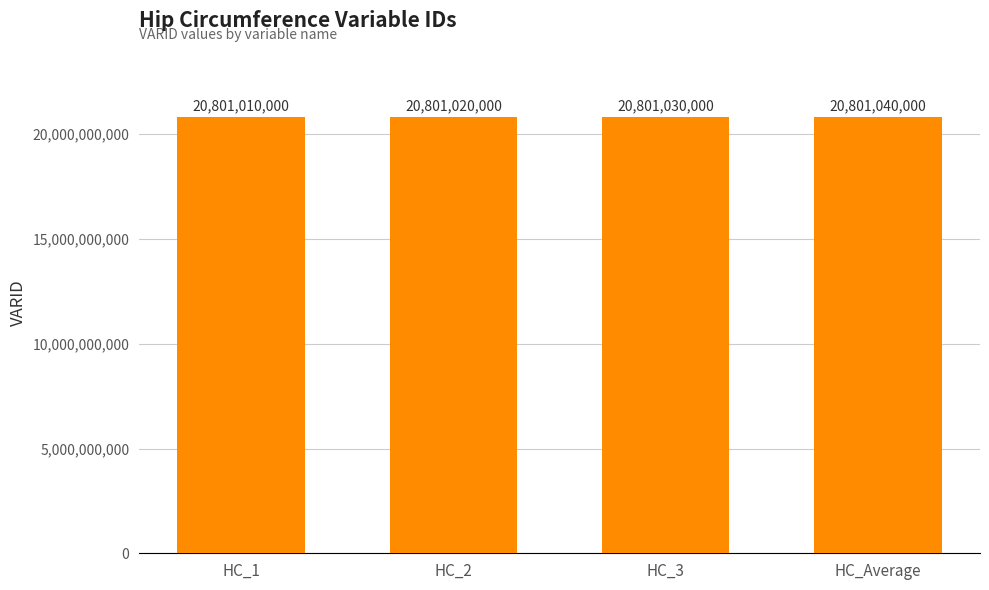

What is the label of the 4th bar from the right?

HC_1